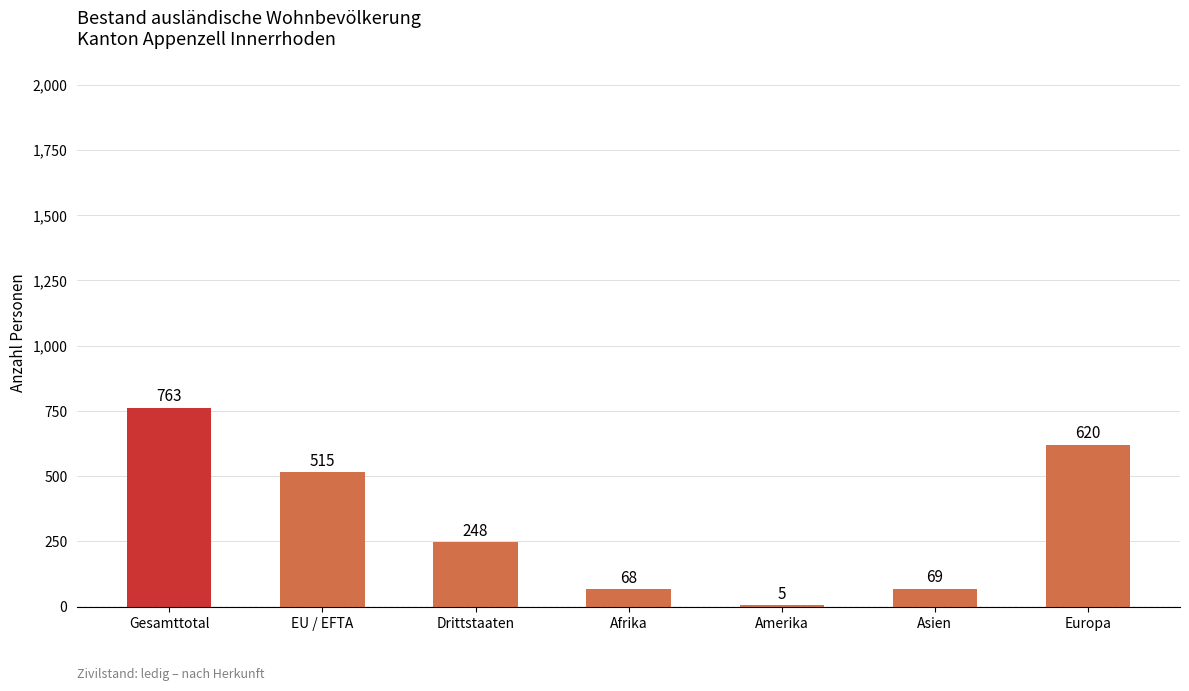

True or false: the data shows 68 at Afrika.

True